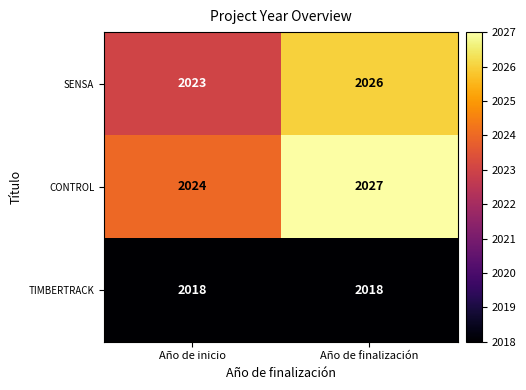

Reading left to right, transcribe all the data shown in this chart.

SENSA: 2023	2026
CONTROL: 2024	2027
TIMBERTRACK: 2018	2018